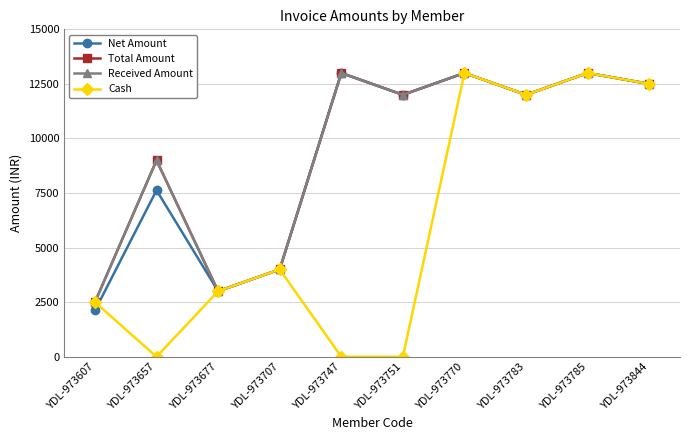

At which category is the sum across all series the highest?

YDL-973770